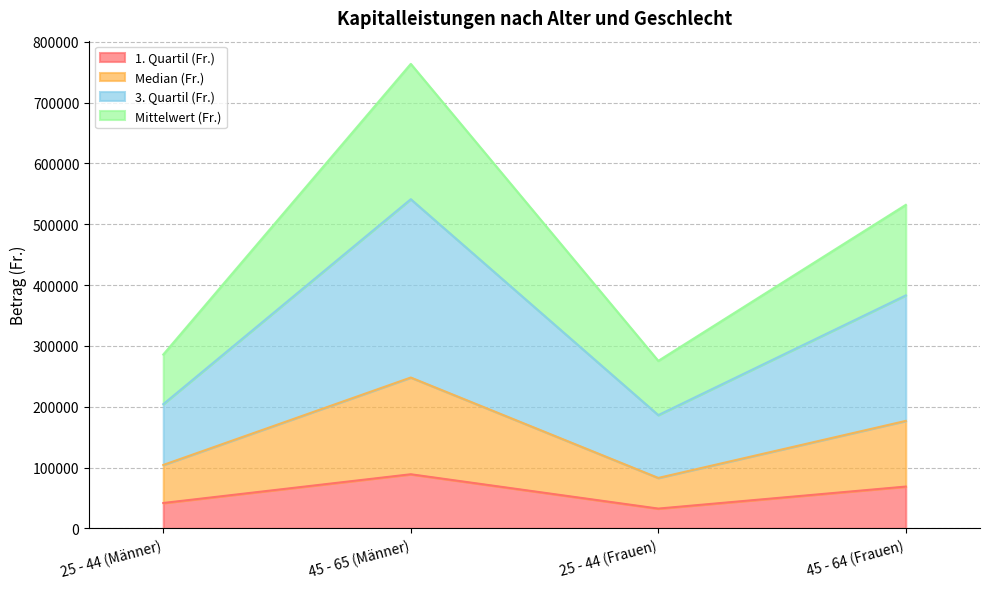

True or false: Mittelwert (Fr.) and 1. Quartil (Fr.) intersect in this chart.

False